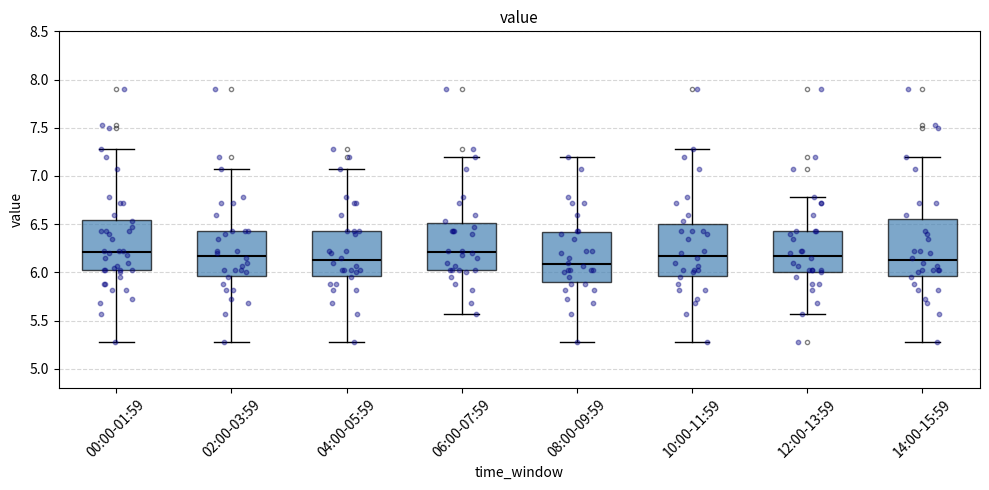

Reading left to right, transcribe this box plot: for each box, give where its median line is, the range the box spans, and where its two whiskers end, as read against the y-axis. The values are not printed on the chart, so give them approximately, as read against the axis.

00:00-01:59: median 6.20, box 6.00 to 6.55, whiskers 5.30 to 7.30
02:00-03:59: median 6.20, box 5.95 to 6.45, whiskers 5.30 to 7.05
04:00-05:59: median 6.15, box 5.95 to 6.45, whiskers 5.30 to 7.05
06:00-07:59: median 6.20, box 6.05 to 6.50, whiskers 5.55 to 7.20
08:00-09:59: median 6.10, box 5.90 to 6.40, whiskers 5.30 to 7.20
10:00-11:59: median 6.20, box 5.95 to 6.50, whiskers 5.30 to 7.30
12:00-13:59: median 6.20, box 6.00 to 6.45, whiskers 5.55 to 6.80
14:00-15:59: median 6.15, box 5.95 to 6.55, whiskers 5.30 to 7.20